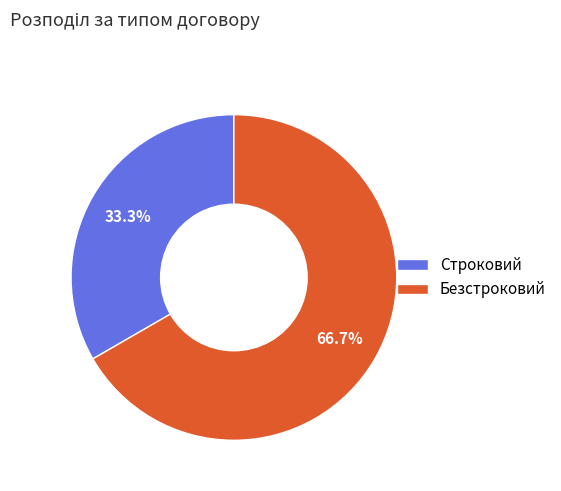

To the nearest percent, what portion does Строковий represent?

33%